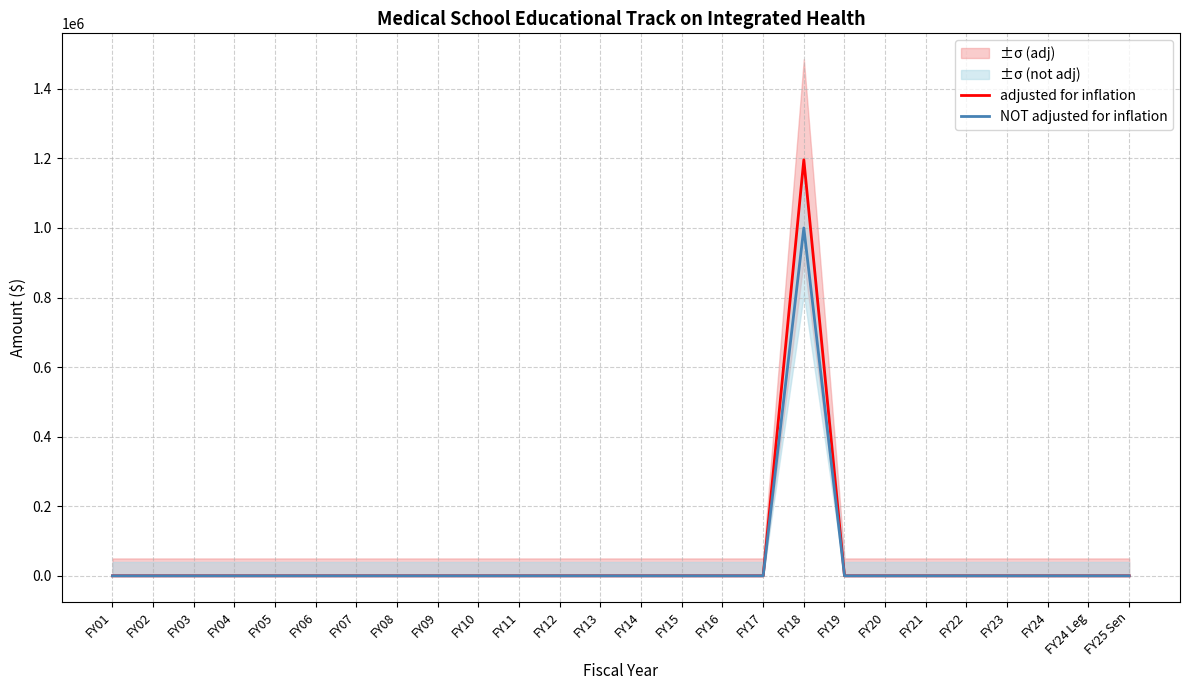

List the series in order of their peak value, highest first.

adjusted for inflation, NOT adjusted for inflation